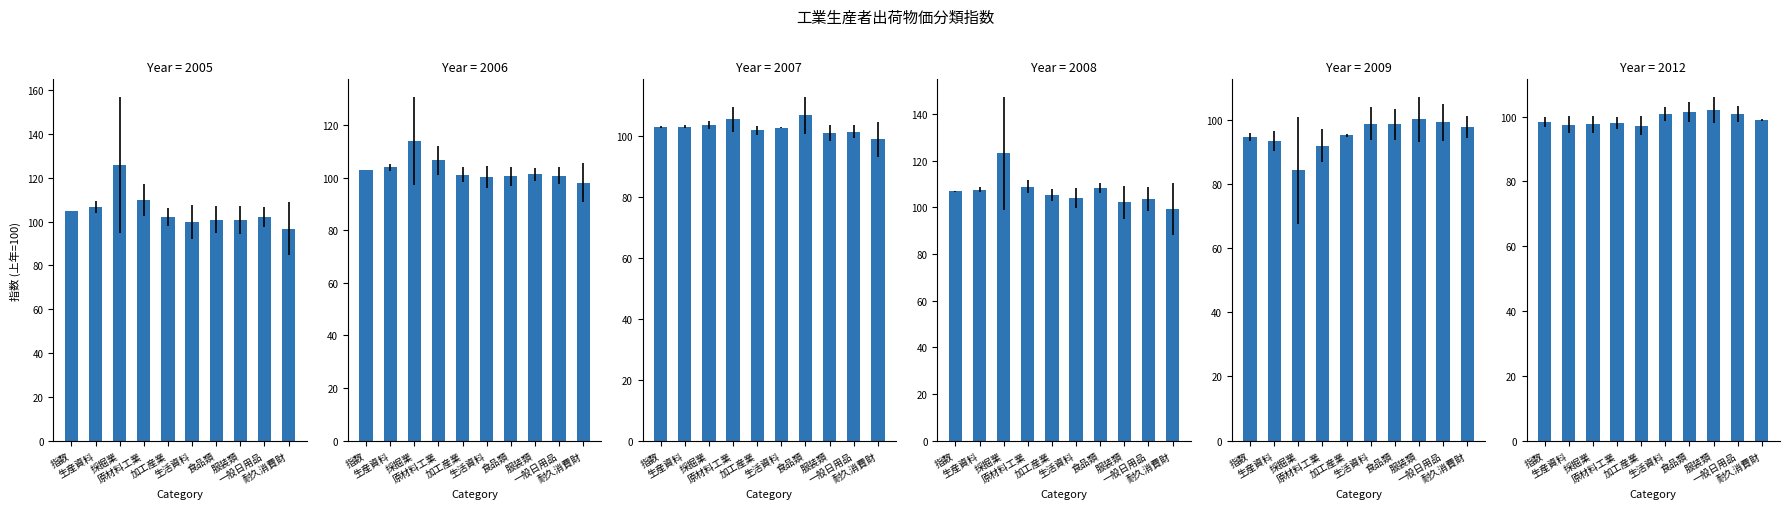

Reading left to right, extract all data points from this chart.

2005: 104.9	106.8	125.8	109.8	102.2	99.8	100.9	100.8	101.9	96.8
2006: 103.0	103.9	114.1	106.6	101.1	100.2	100.5	101.3	100.8	98.0
2007: 103.1	103.2	103.8	105.6	102.0	102.8	107.0	101.2	101.5	99.0
2008: 106.9	107.7	123.2	108.9	105.2	104.1	108.3	102.2	103.6	99.5
2009: 94.6	93.3	84.2	91.9	95.1	98.8	98.6	100.1	99.2	97.7
2012: 98.3	97.5	97.6	98.0	97.3	100.8	101.4	102.1	100.9	99.1